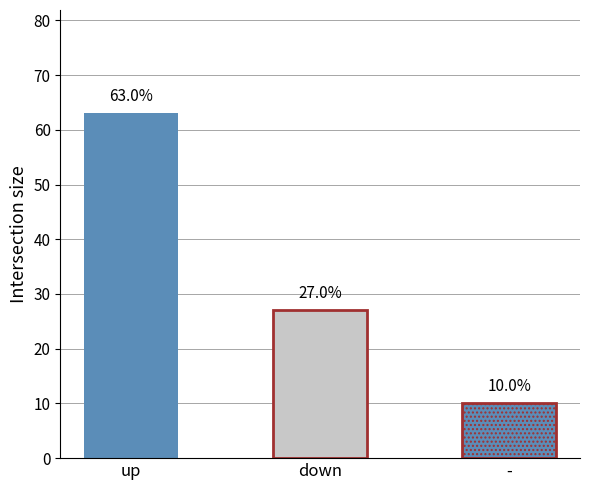

At how many categories does at least one series exceed 62?

1